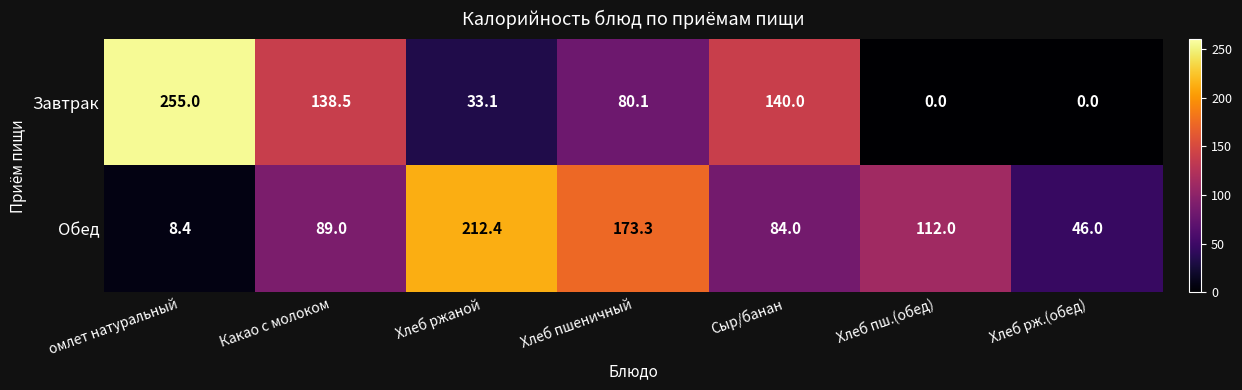

How many series are shown in this chart?

2